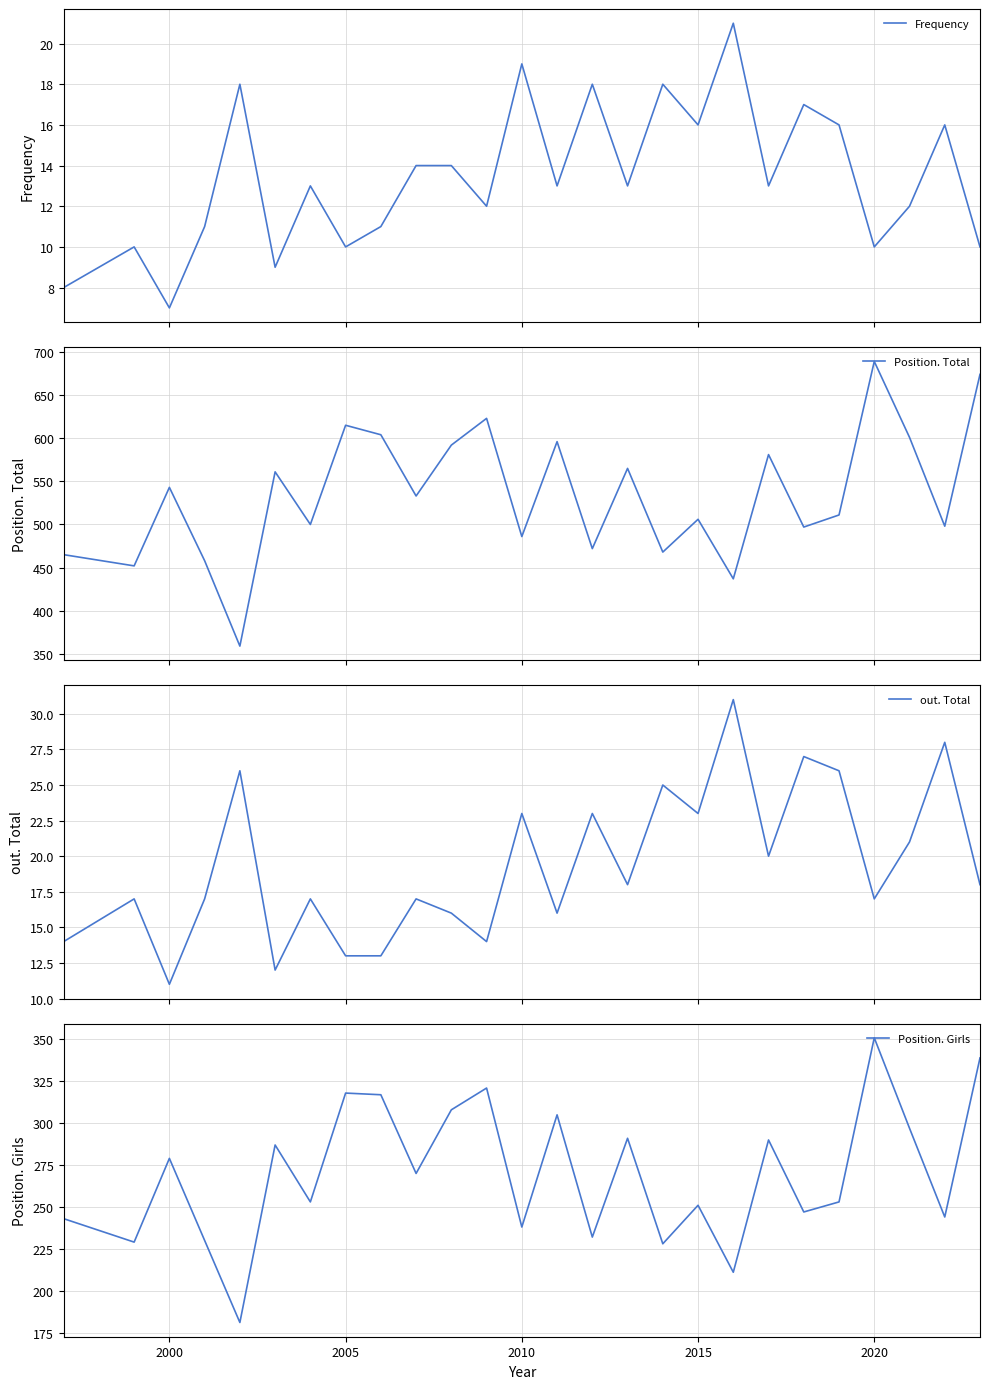

At how many categories does at least one series exceed 314?

26